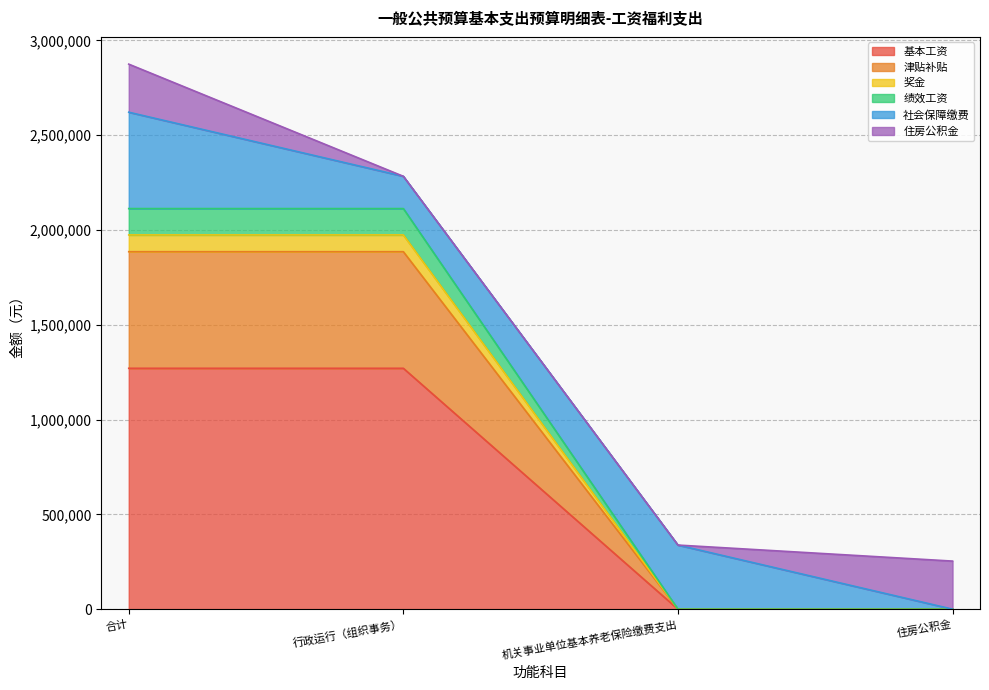

How many categories are shown in the chart?

4